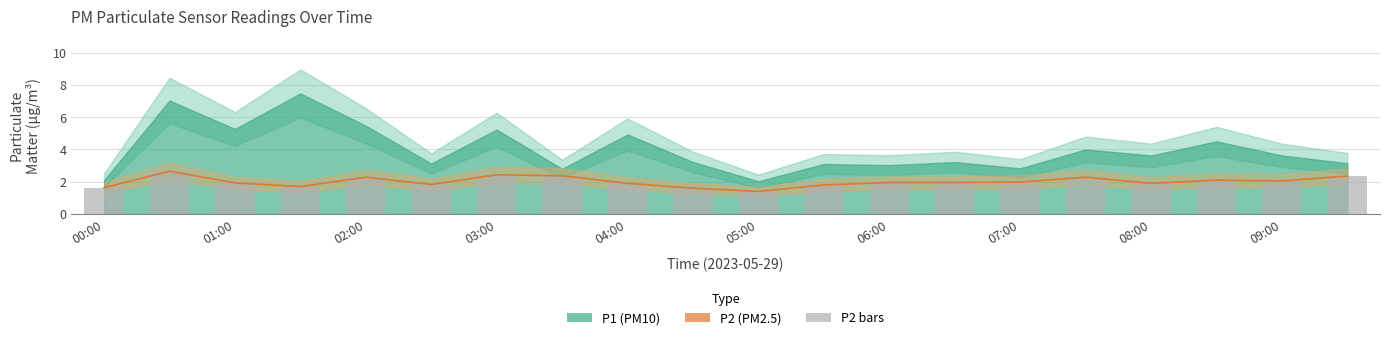

What is the difference between the maximum and minimum values in the P2 line series?

1.2